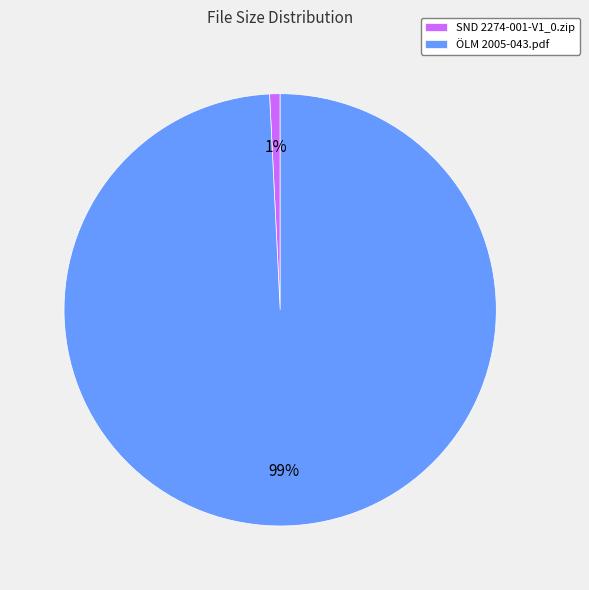

To the nearest percent, what is the average slice percentage?

50%